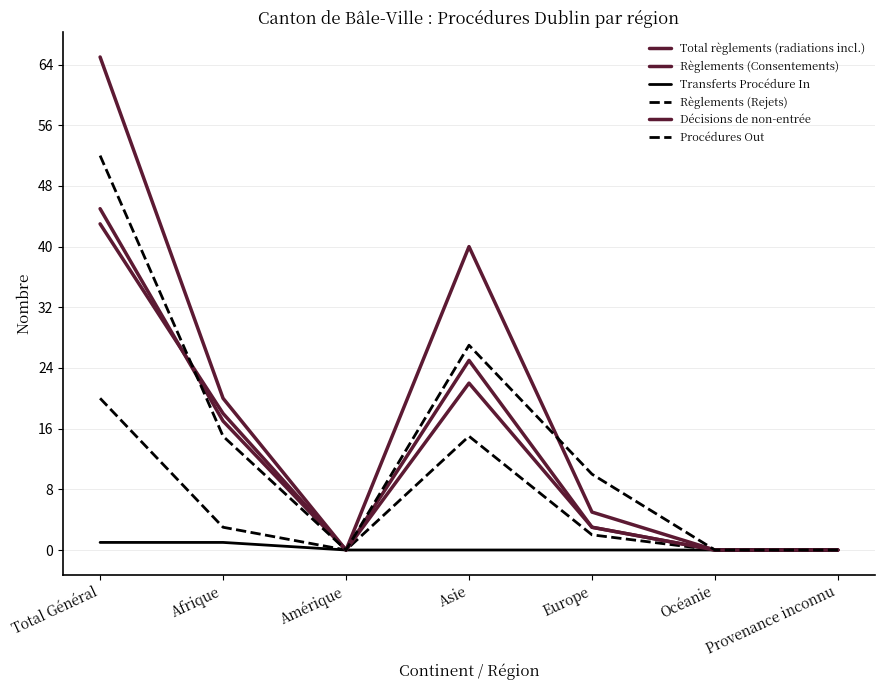

True or false: Règlements (Consentements) has a value of 66 at Total Général.

False